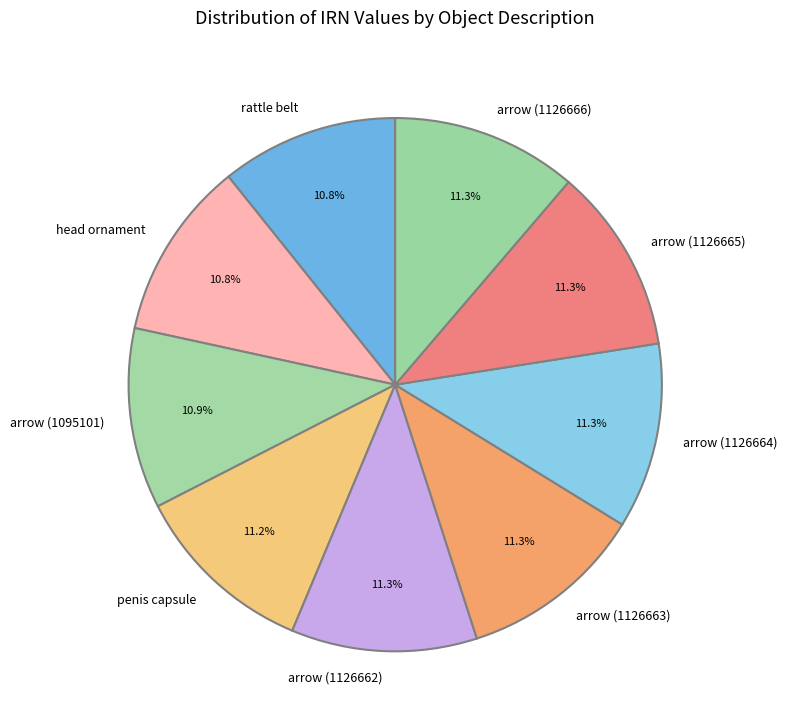

Combined, do arrow (1126662) and arrow (1126664) account for over 50%?

No